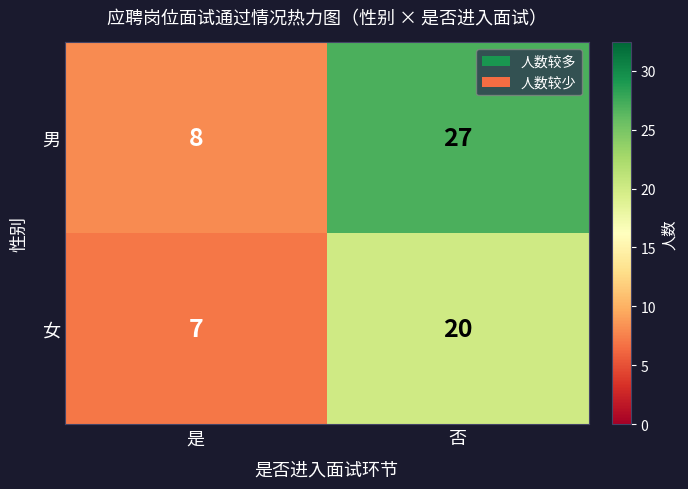

List the series in order of their overall mean, highest first.

男, 女